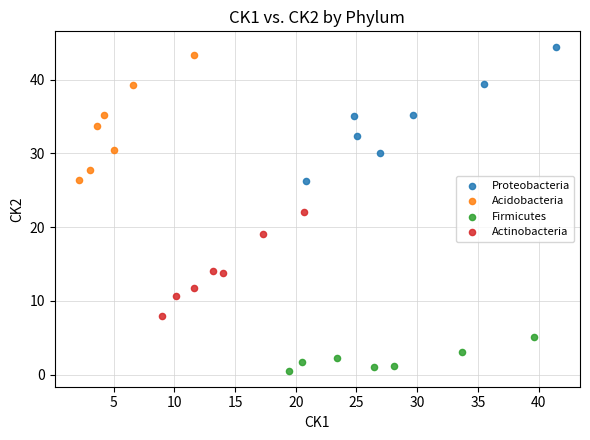

Which series contains the lowest Y value?

Firmicutes